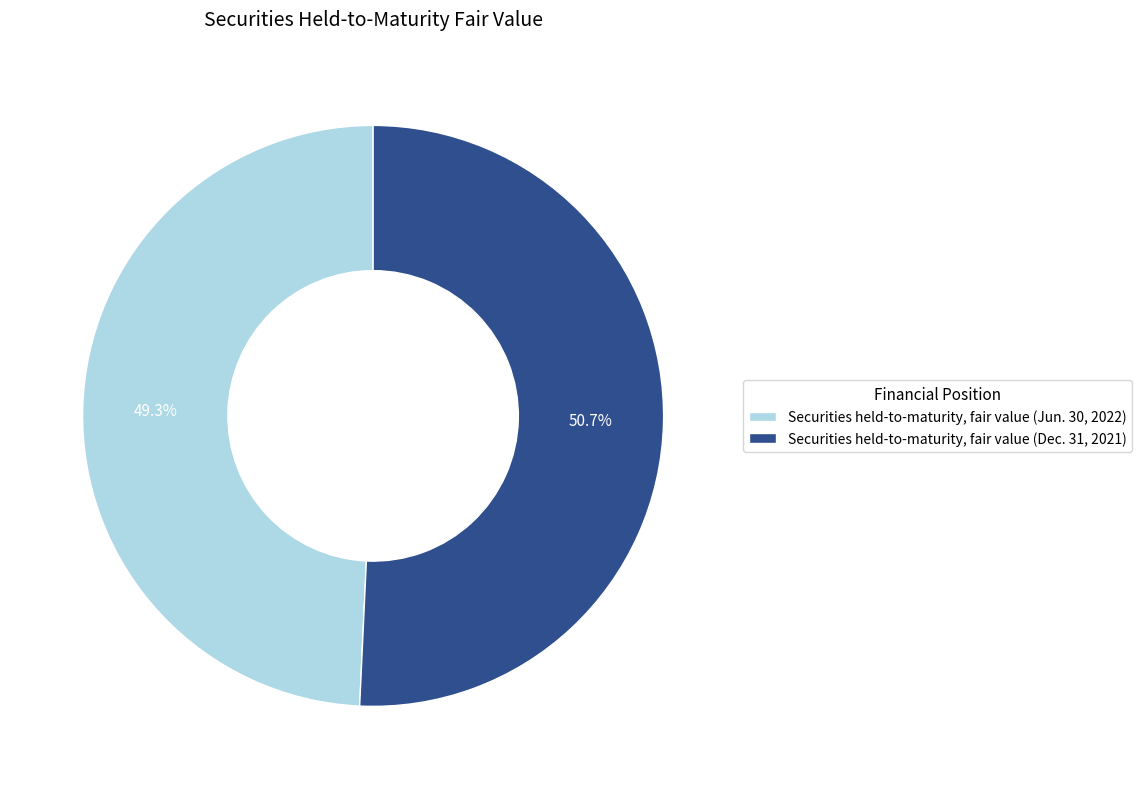

Is Securities held-to-maturity, fair value (Jun. 30, 2022) the majority of the pie?

No